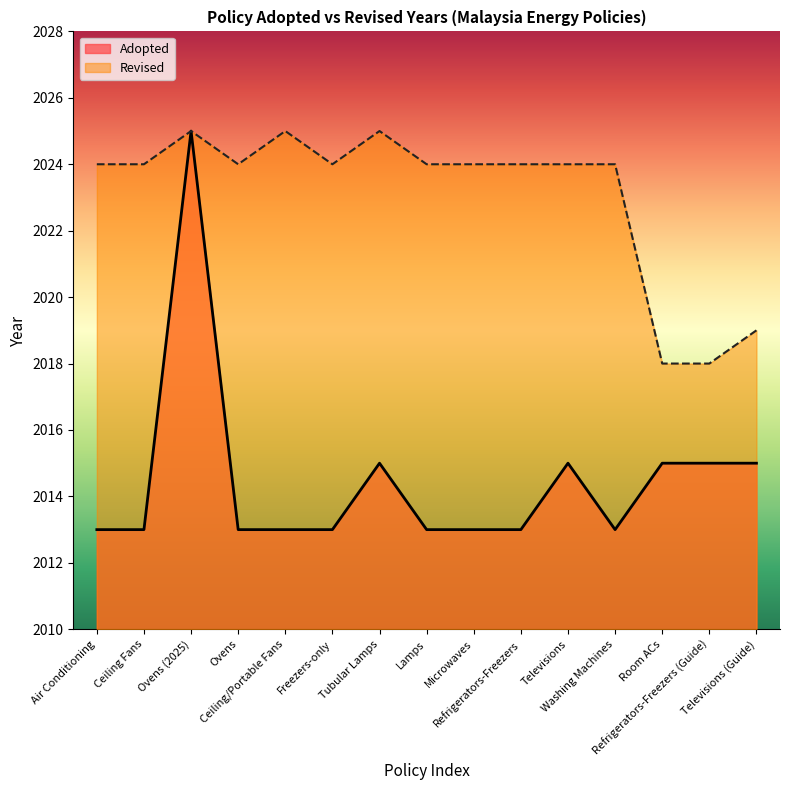

True or false: Revised and Adopted cross at least once.

False